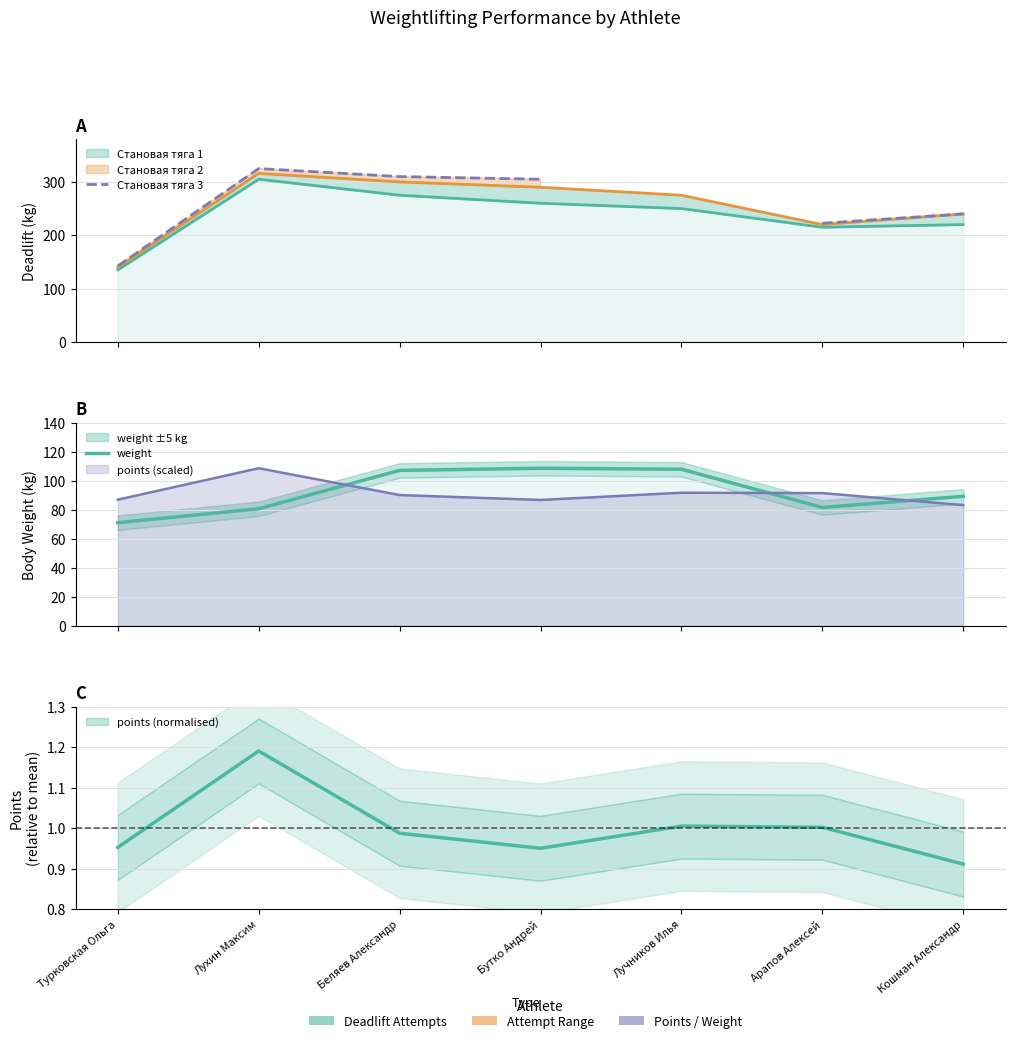

Which series has the largest range (max minus min)?

Становая тяга 3